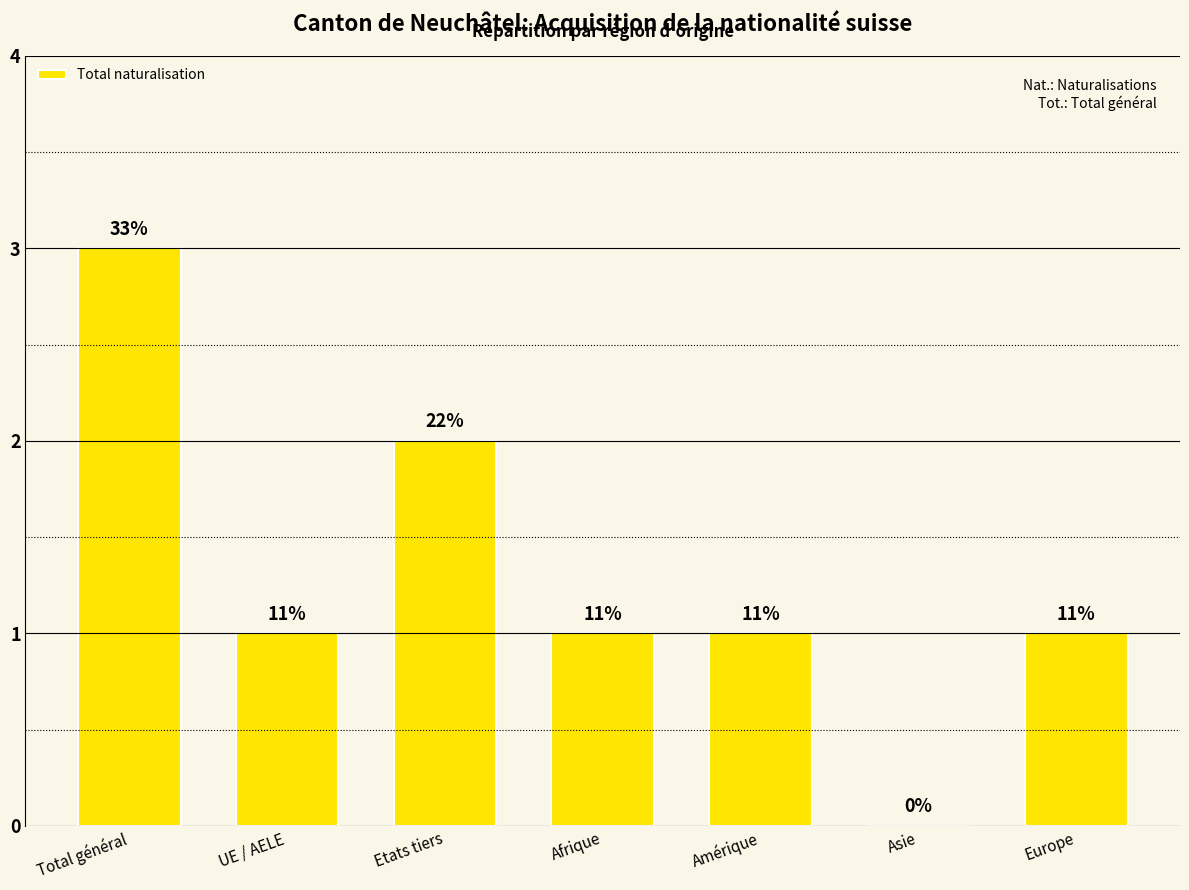

Which label corresponds to the largest value in the chart?

Total général